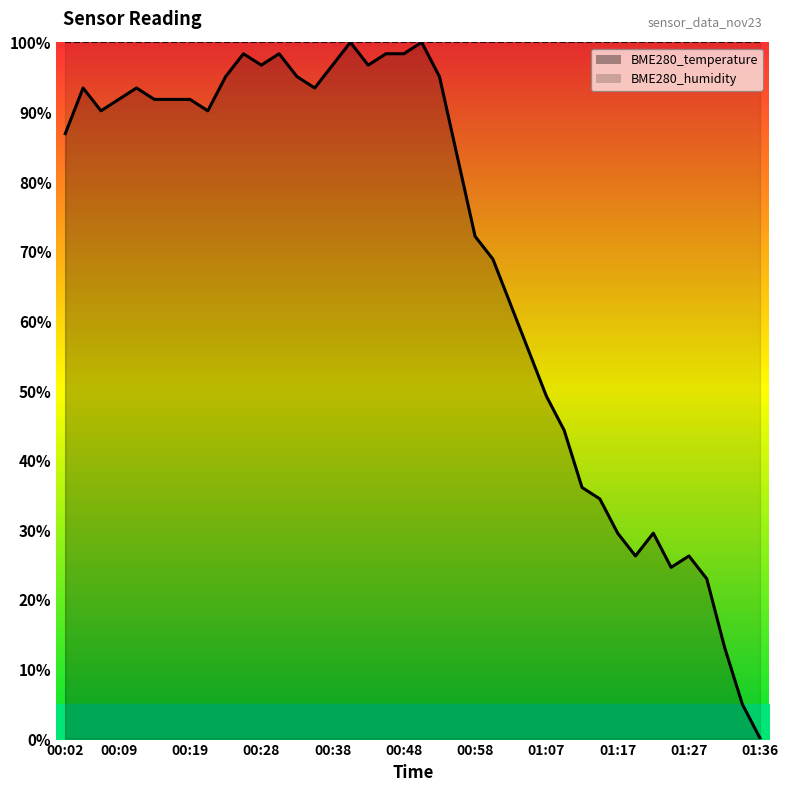

How many lines are shown in the chart?

1